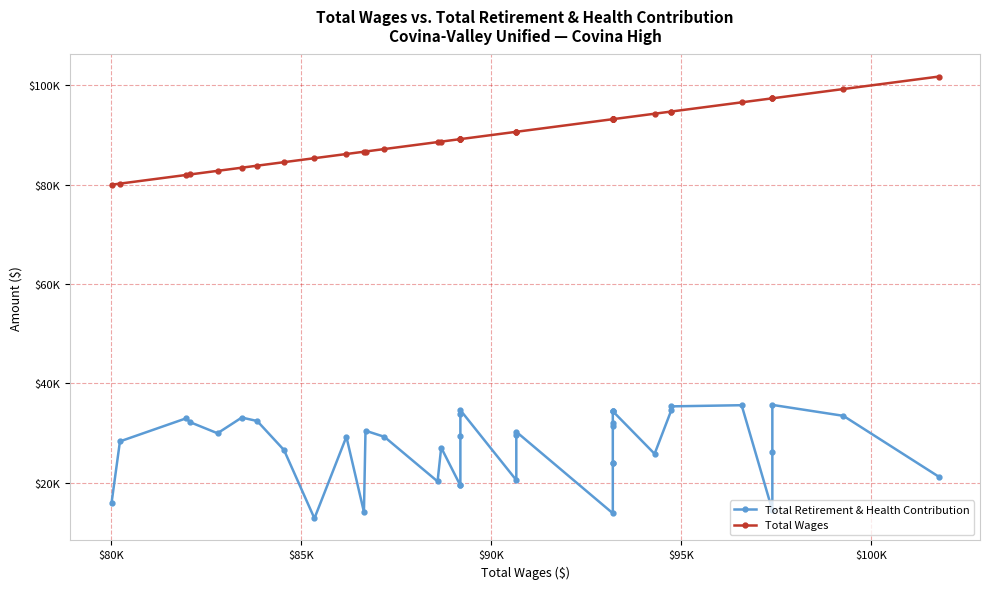

True or false: Total Wages and Total Retirement & Health Contribution cross at least once.

False